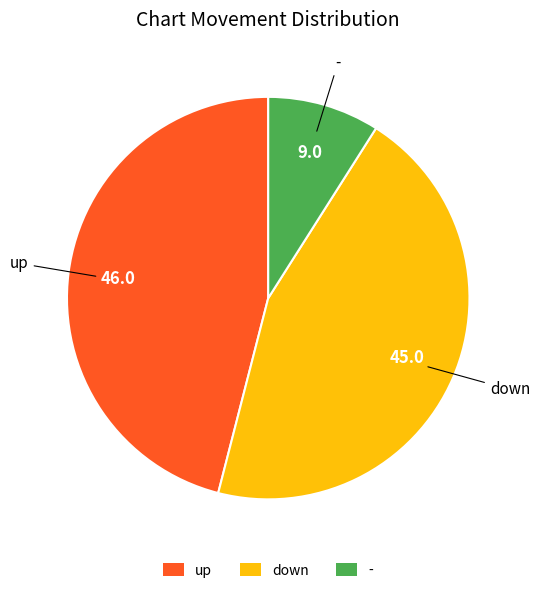

Do - and up together represent more than half of the pie?

Yes